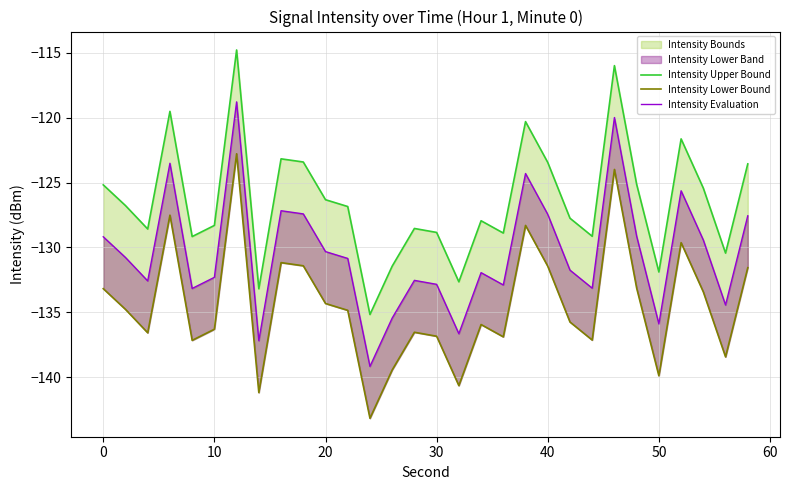

Does the chart have visible grid lines?

Yes